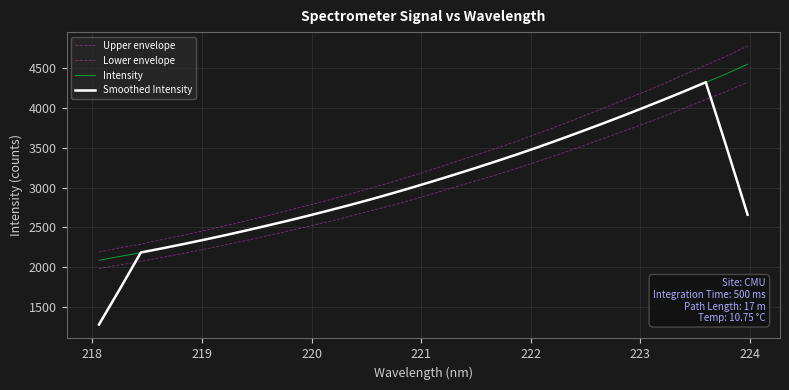

Does the chart display data point markers on the line(s)?

No